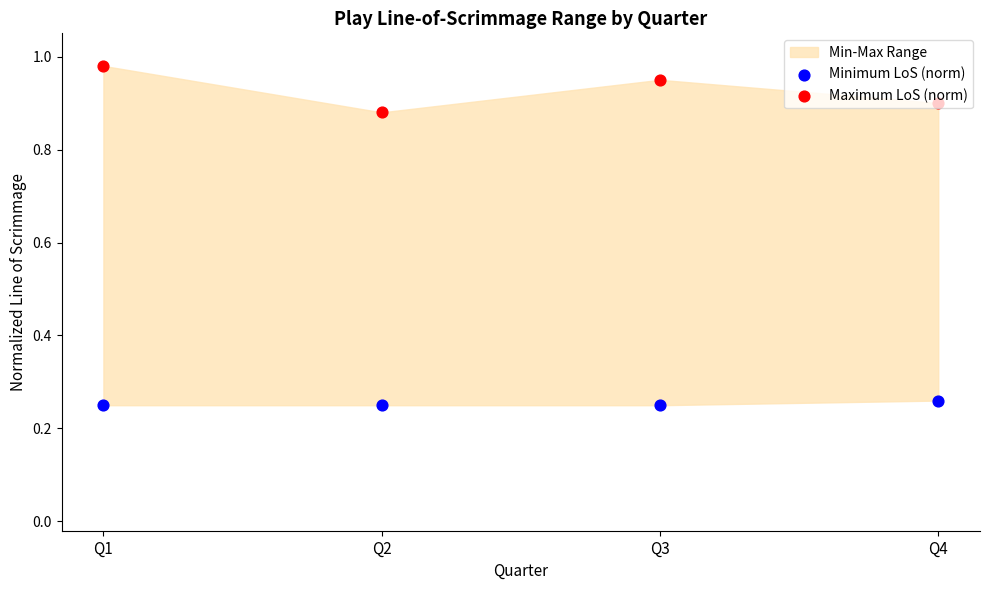

Which series has the largest total across all categories?

Maximum LoS (norm)